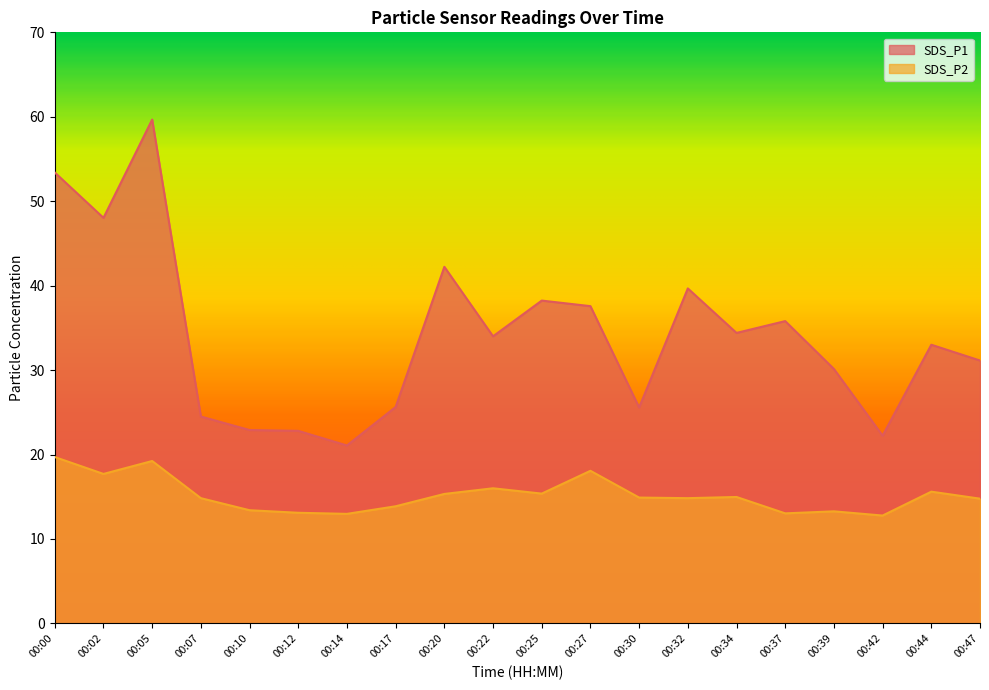

Where is the first local minimum for SDS_P1?

00:02